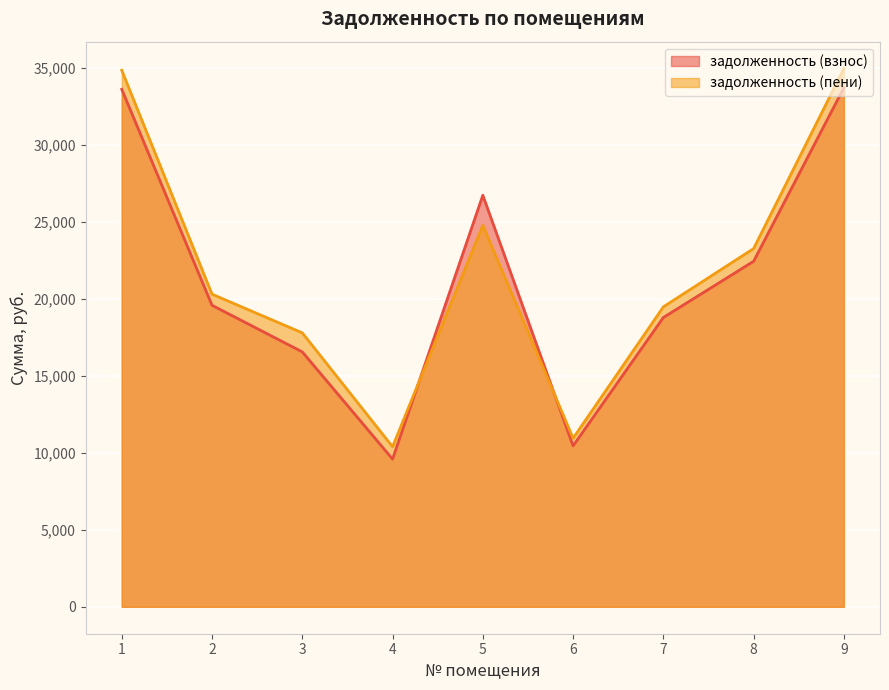

Reading left to right, transcribe all the data shown in this chart.

задолженность (взнос): 33615.8	19587.1	16559.1	9595.0	26735.4	10455.9	18793.1	22445.8	33721.5
задолженность (пени): 34854.0	20308.6	17797.4	10398.4	24778.8	10951.2	19485.4	23272.6	34963.7